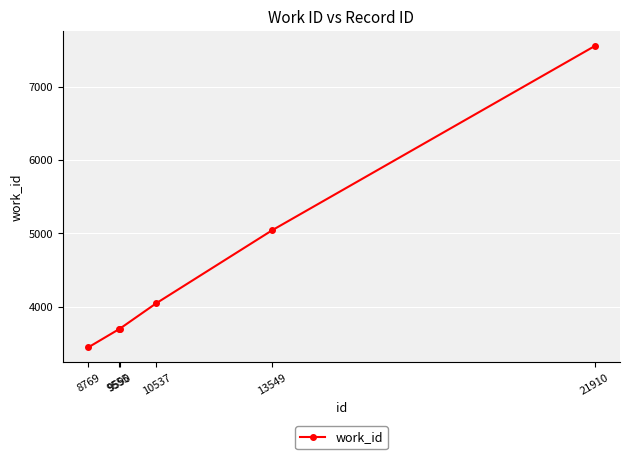

Which category has the highest value across all series?

21910